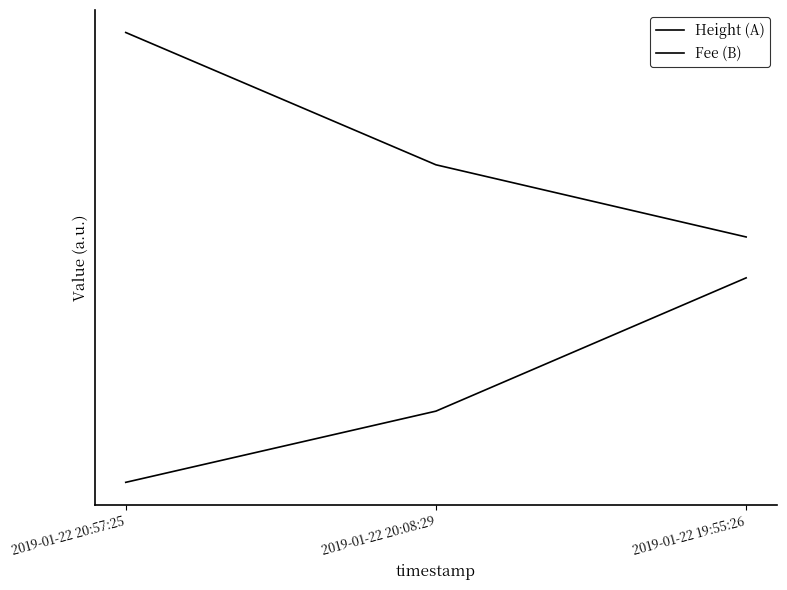

What is the difference between the Height (A) values at 2019-01-22 19:55:26 and 2019-01-22 20:08:29?

0.4